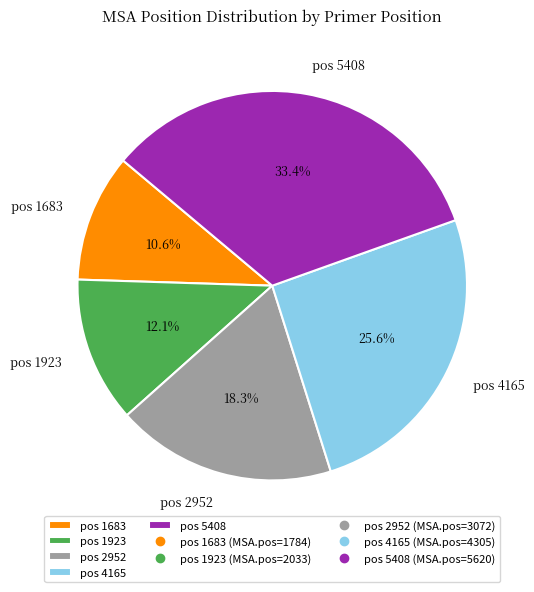

What is the smallest slice in the pie chart?

pos 1683